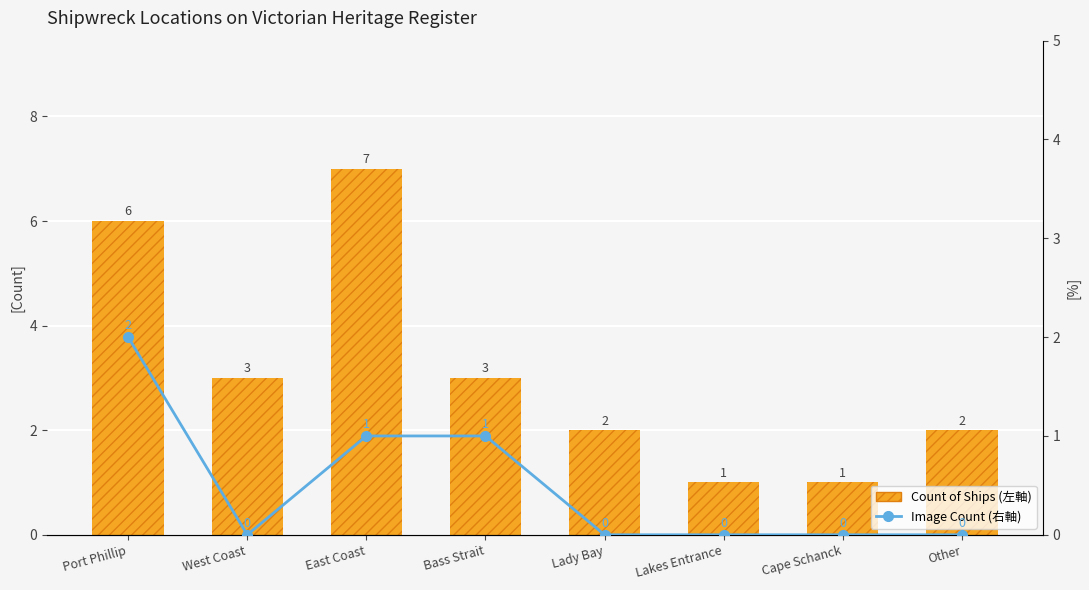

What is the sum of the Count of Ships (左軸) values at Lakes Entrance and East Coast?

8